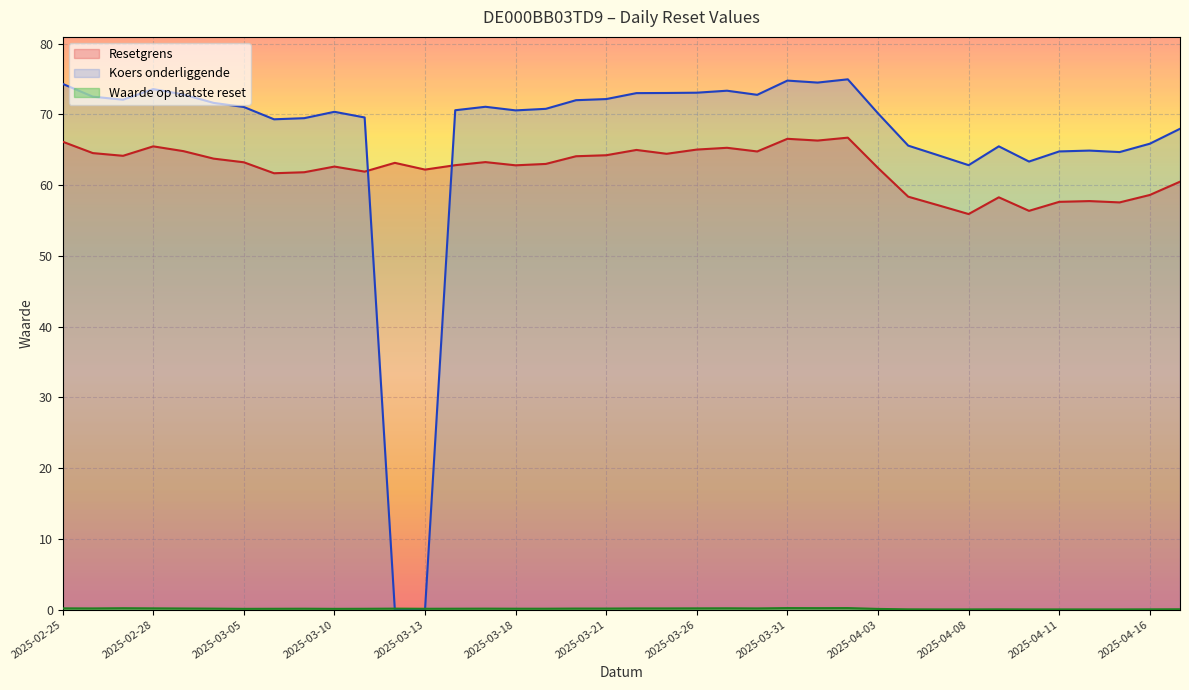

Between which two adjacent categories do Waarde op laatste reset and Koers onderliggende first intersect?

2025-03-14 and 2025-03-13